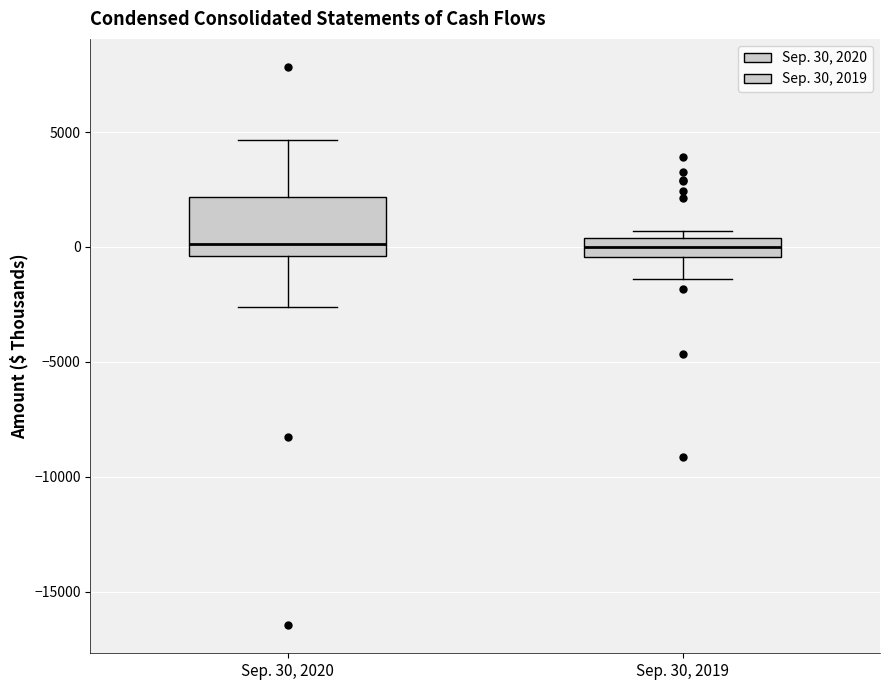

Where does the upper whisker of the box for Sep. 30, 2020 end on the y-axis? The values are not printed on the chart, so give them approximately, as read against the axis.

4500